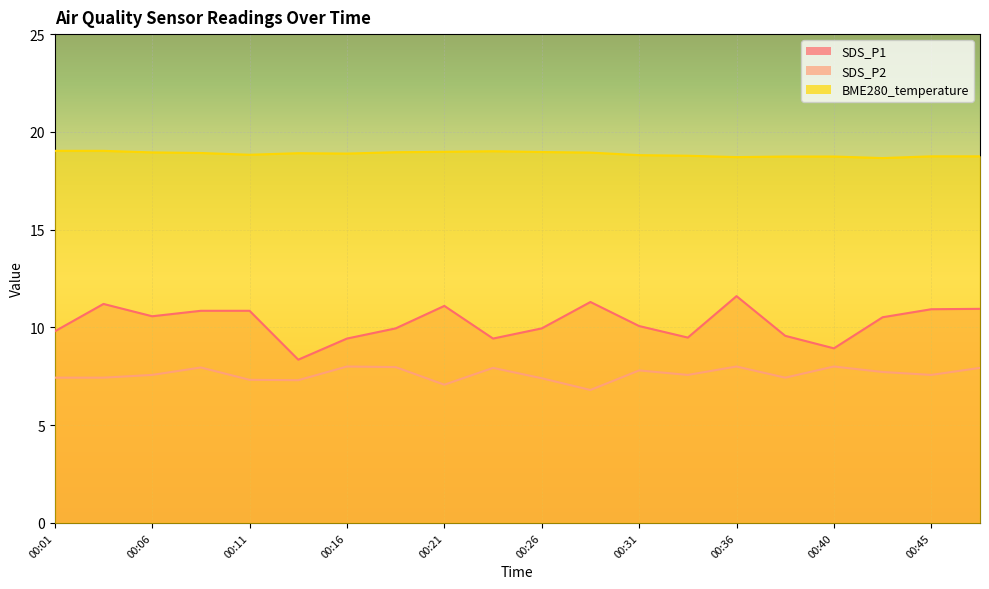

Which series has the largest range (max minus min)?

SDS_P1